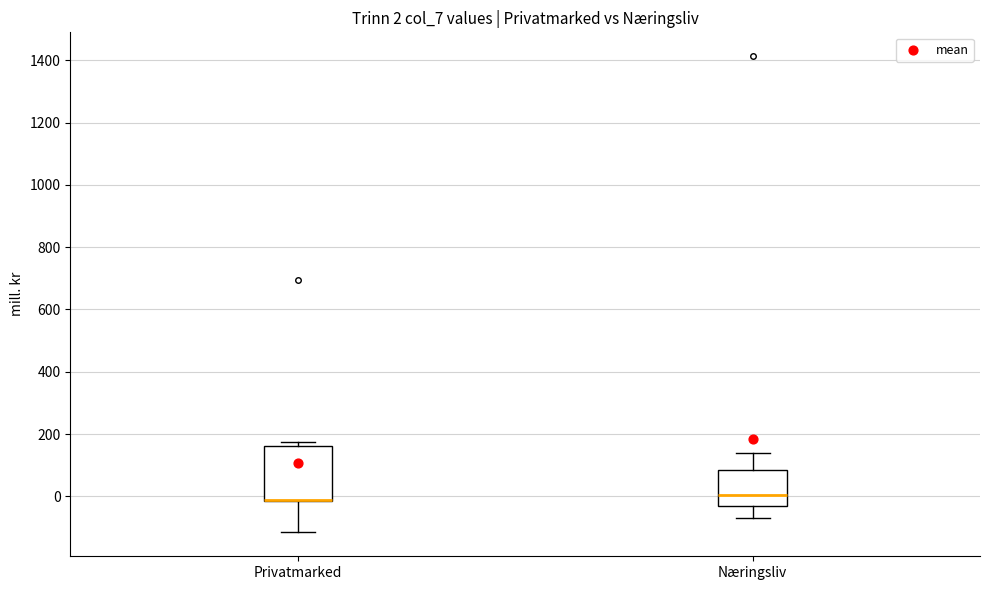

Comparing the boxes themselves (not the whiskers), which one is the tallest?

Privatmarked